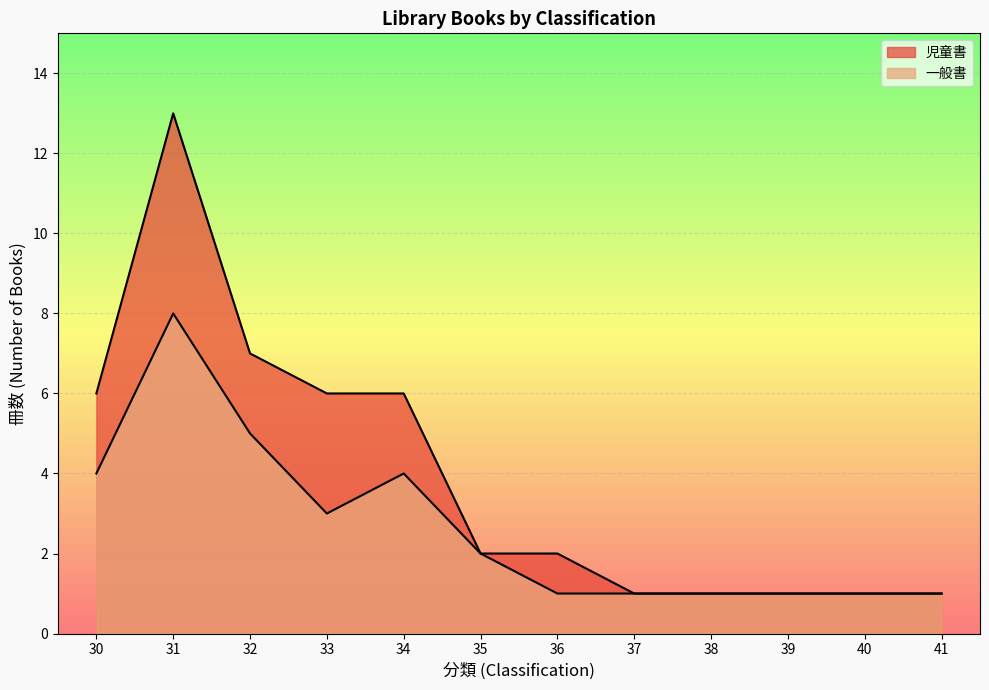

What is the difference between the maximum and second lowest values in the 児童書 series?

12